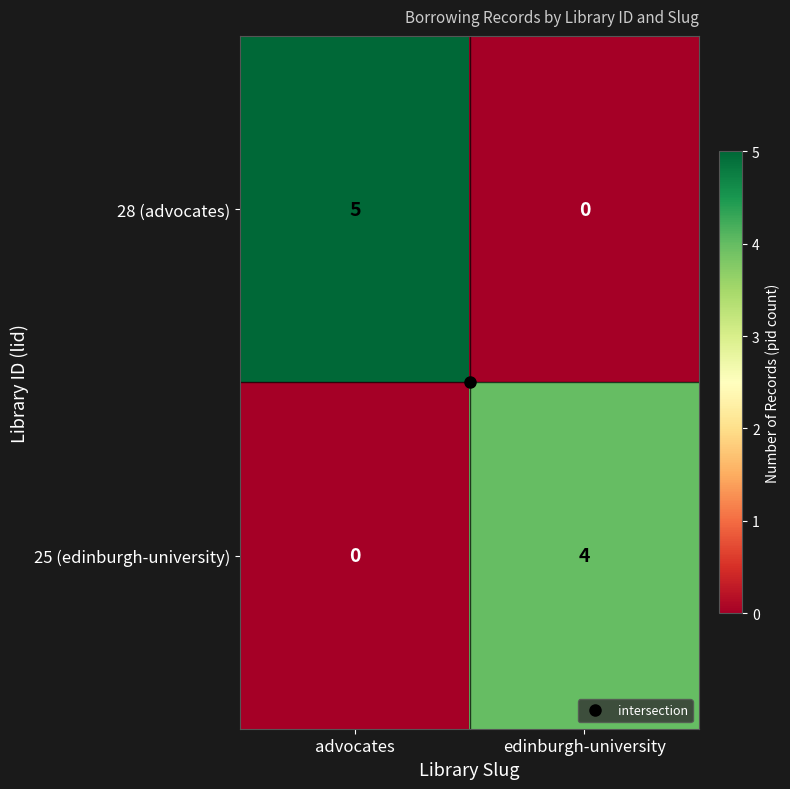

List the series in order of their peak value, lowest first.

25 (edinburgh-university), 28 (advocates)